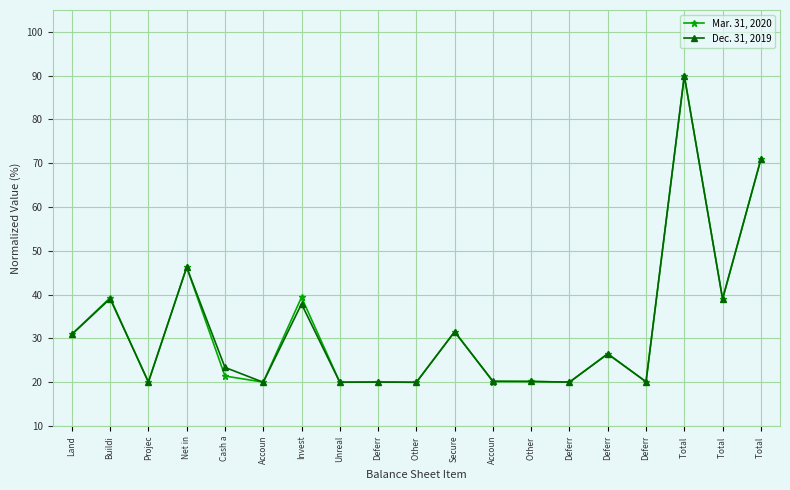

What is the maximum value shown in the chart?

90.0